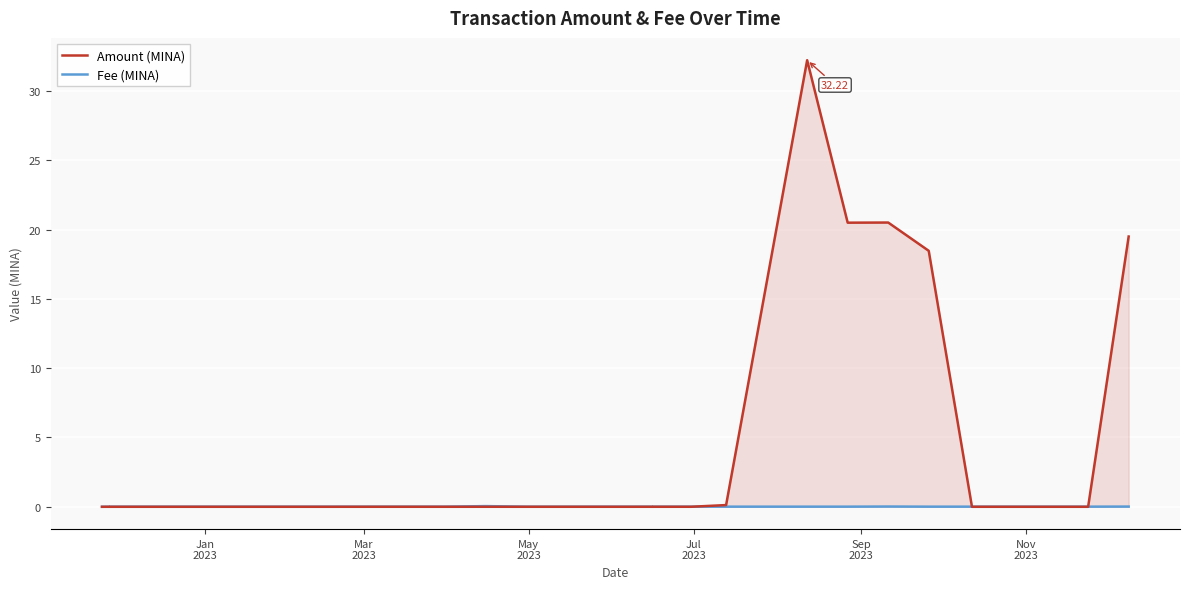

Reading right to left, list all the values displayed in this chart.

Amount (MINA): 19.5	0.0	0.0	18.5	20.5	20.5	32.2	0.1	0.0	0.0	0.0	0.0	0.0	0.0	0.0	0.0	0.0	0.0	0.0	0.0	0.0	0.0	0.0	0.0	0.0	0.0	0.0
Fee (MINA): 0.0	0.0	0.0	0.0	0.0	0.0	0.0	0.0	0.0	0.0	0.0	0.0	0.0	0.0	0.0	0.1	0.0	0.0	0.0	0.0	0.0	0.0	0.0	0.0	0.0	0.0	0.0